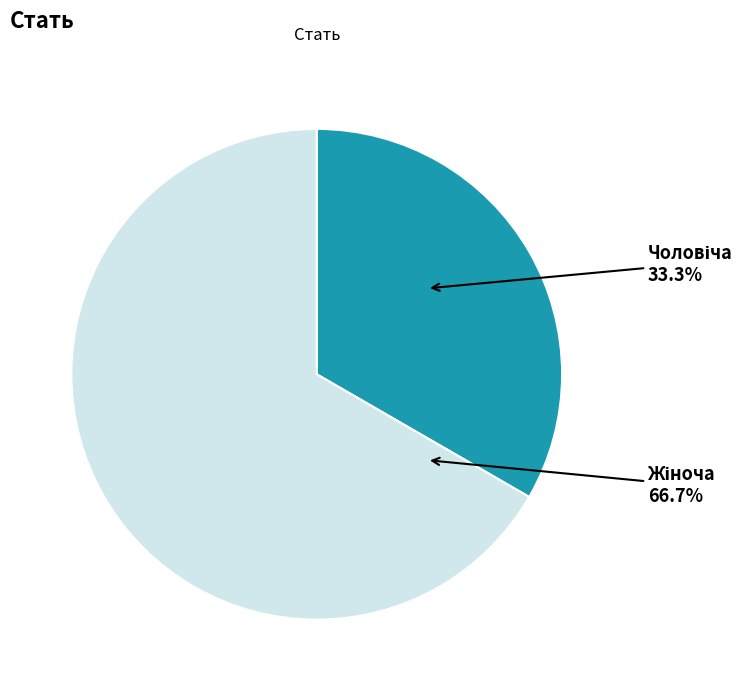

Is there any slice that represents more than half of the pie?

Yes